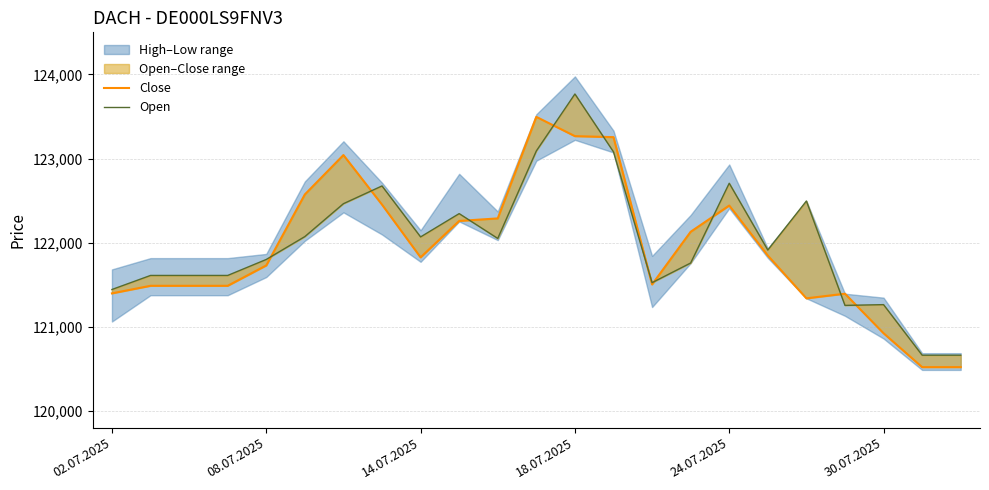

At which category does the chart reach its minimum across all series?

21